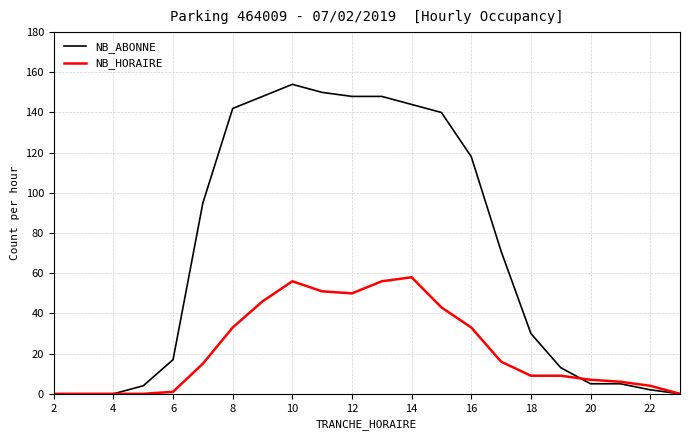

Rank the series by their maximum value, from highest to lowest.

NB_ABONNE, NB_HORAIRE